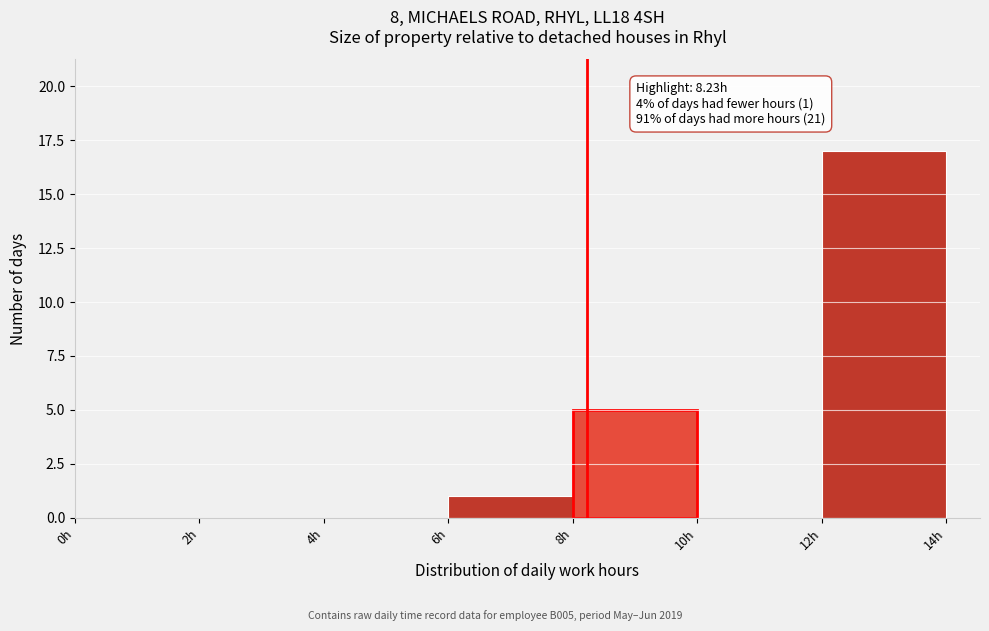

Which range on the x-axis has the tallest bar?

12 to 14